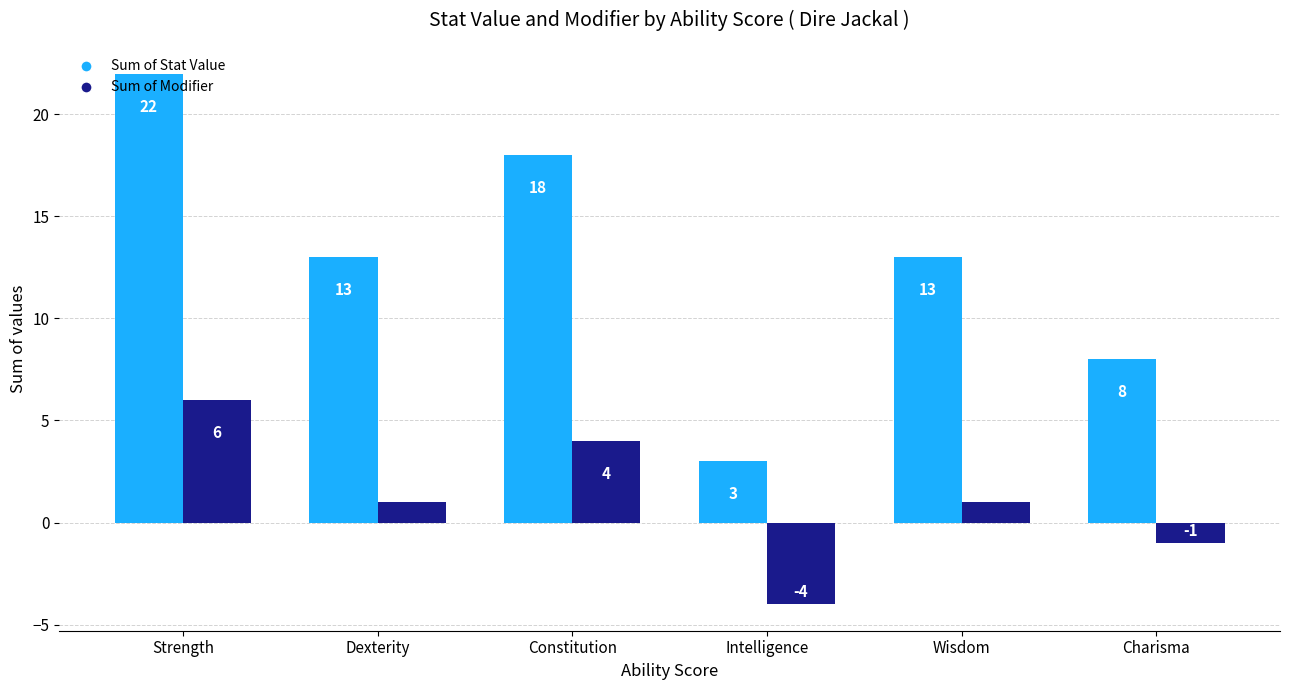

Does the chart contain stacked bars?

No